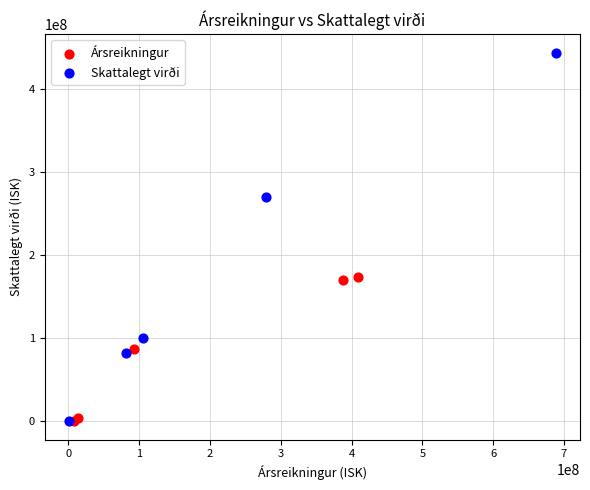

Which series has the widest spread of Y values?

Skattalegt virði